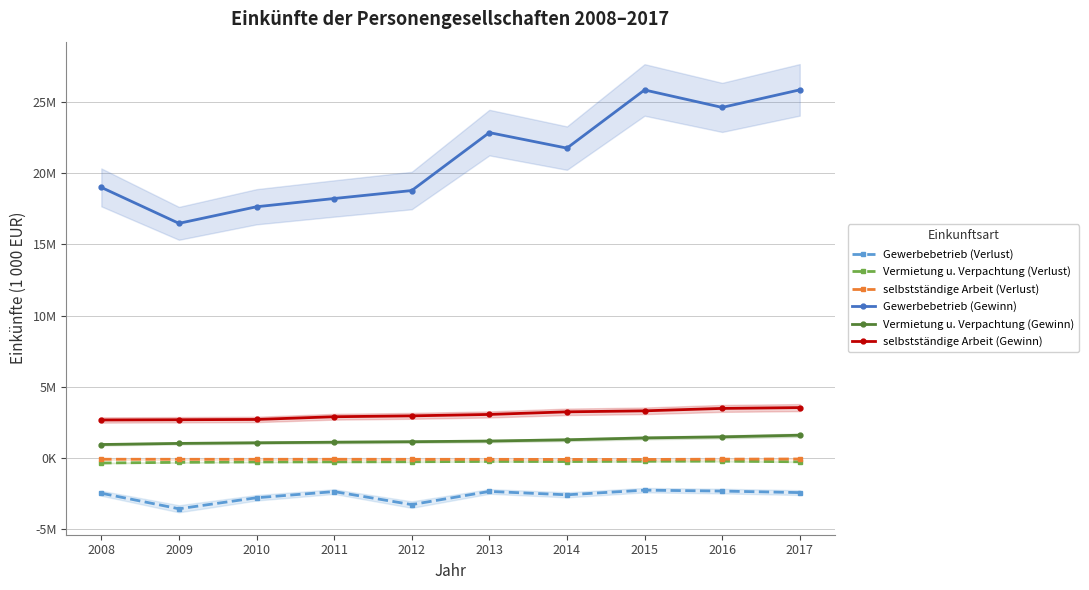

Is it true that Vermietung u. Verpachtung (Gewinn) equals 1418998 at 2015?

True